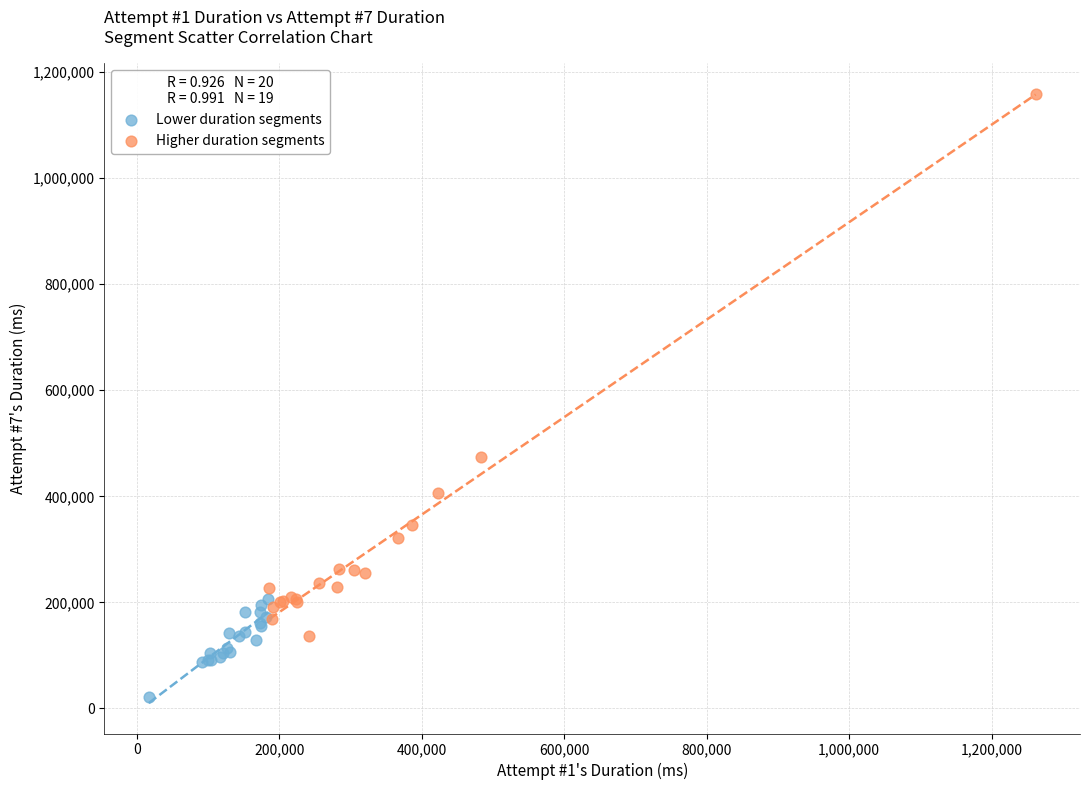

What are all the series names shown in the legend?

Lower duration segments, Higher duration segments